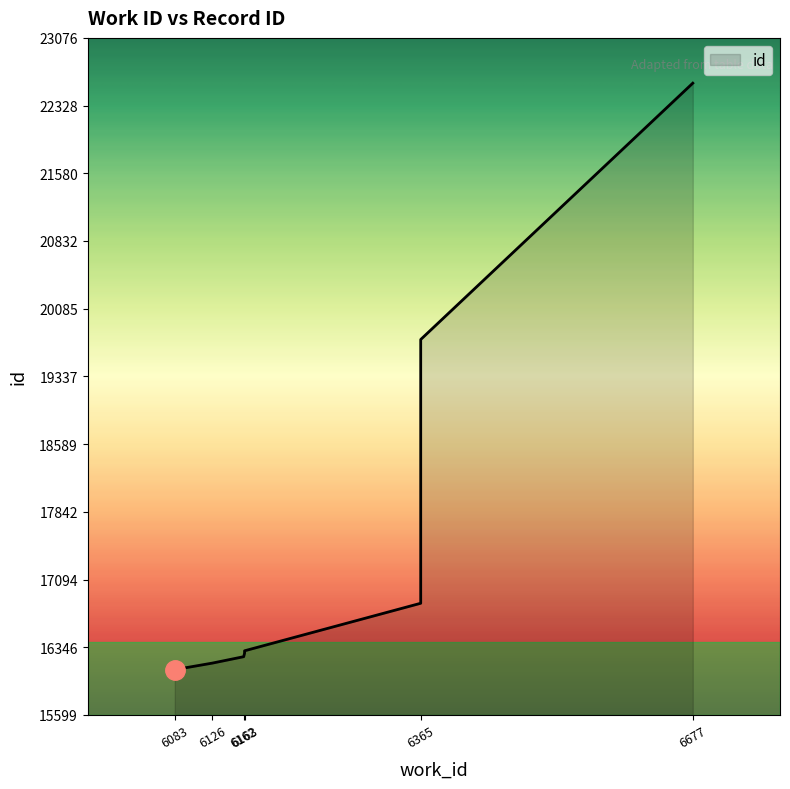

What is the change in value from 6163 to 6365?

+3464